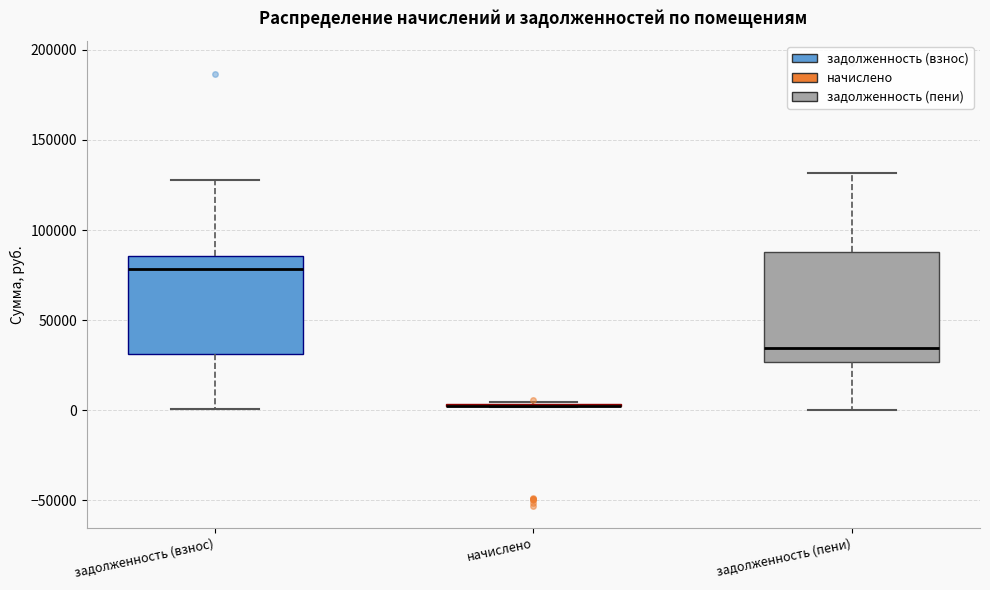

Where does the lower whisker of the box for задолженность (взнос) end on the y-axis? The values are not printed on the chart, so give them approximately, as read against the axis.

0